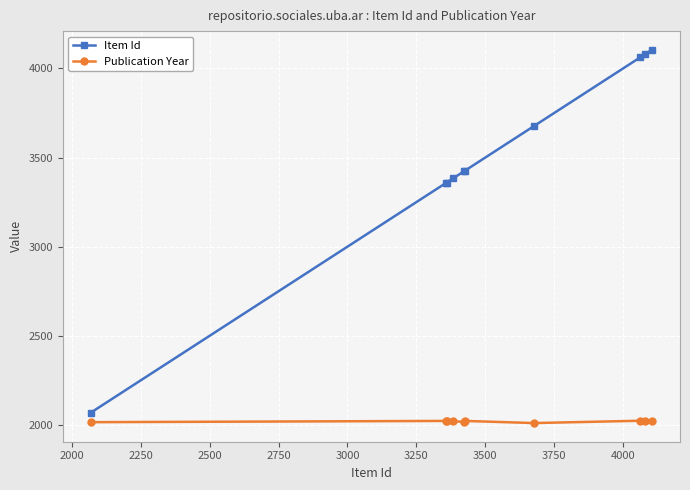

What is the minimum value for Item Id?

2069